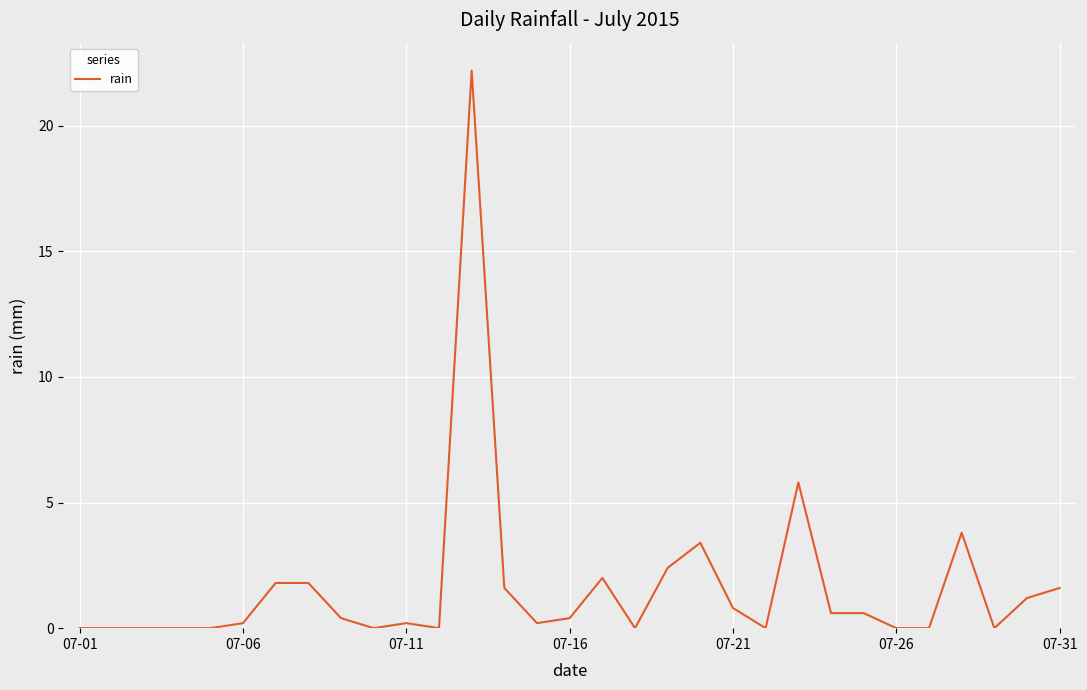

What is the maximum value shown in the chart?

22.2